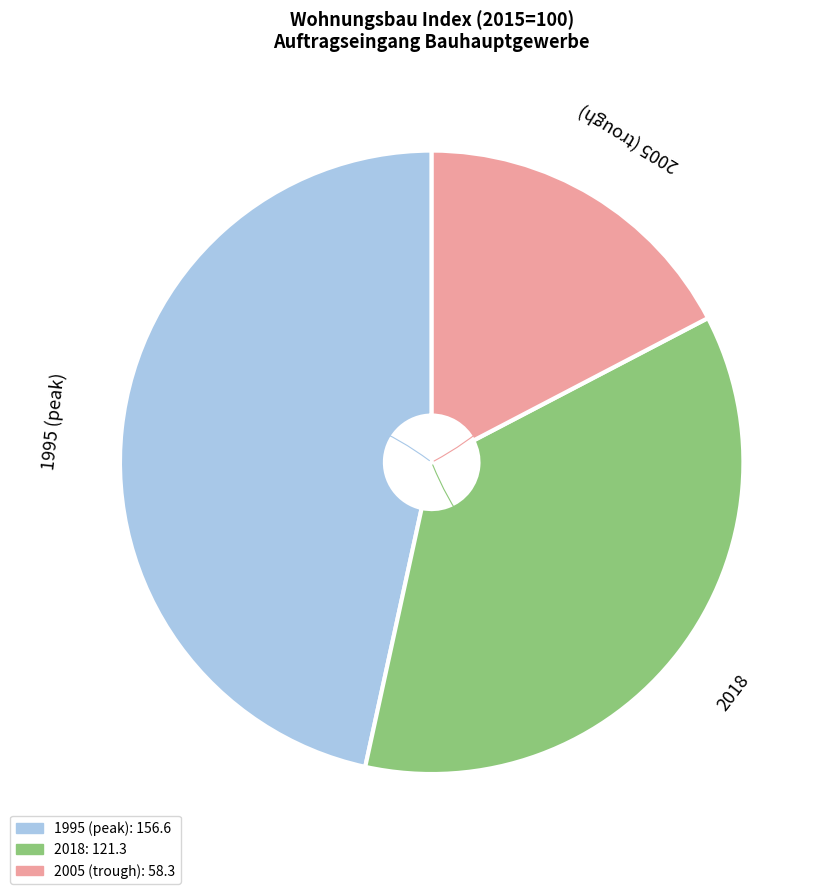

Is there any slice that represents more than half of the pie?

No